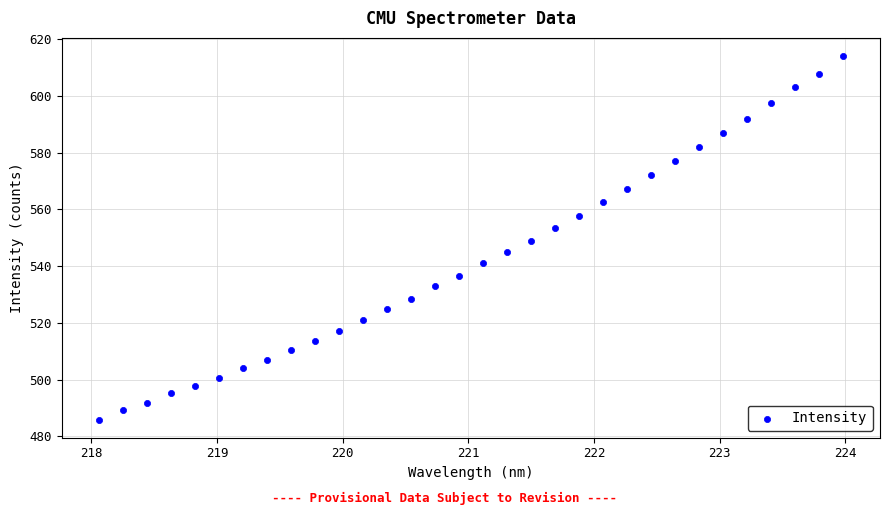

What is the range of X values (max minus min)?

5.9